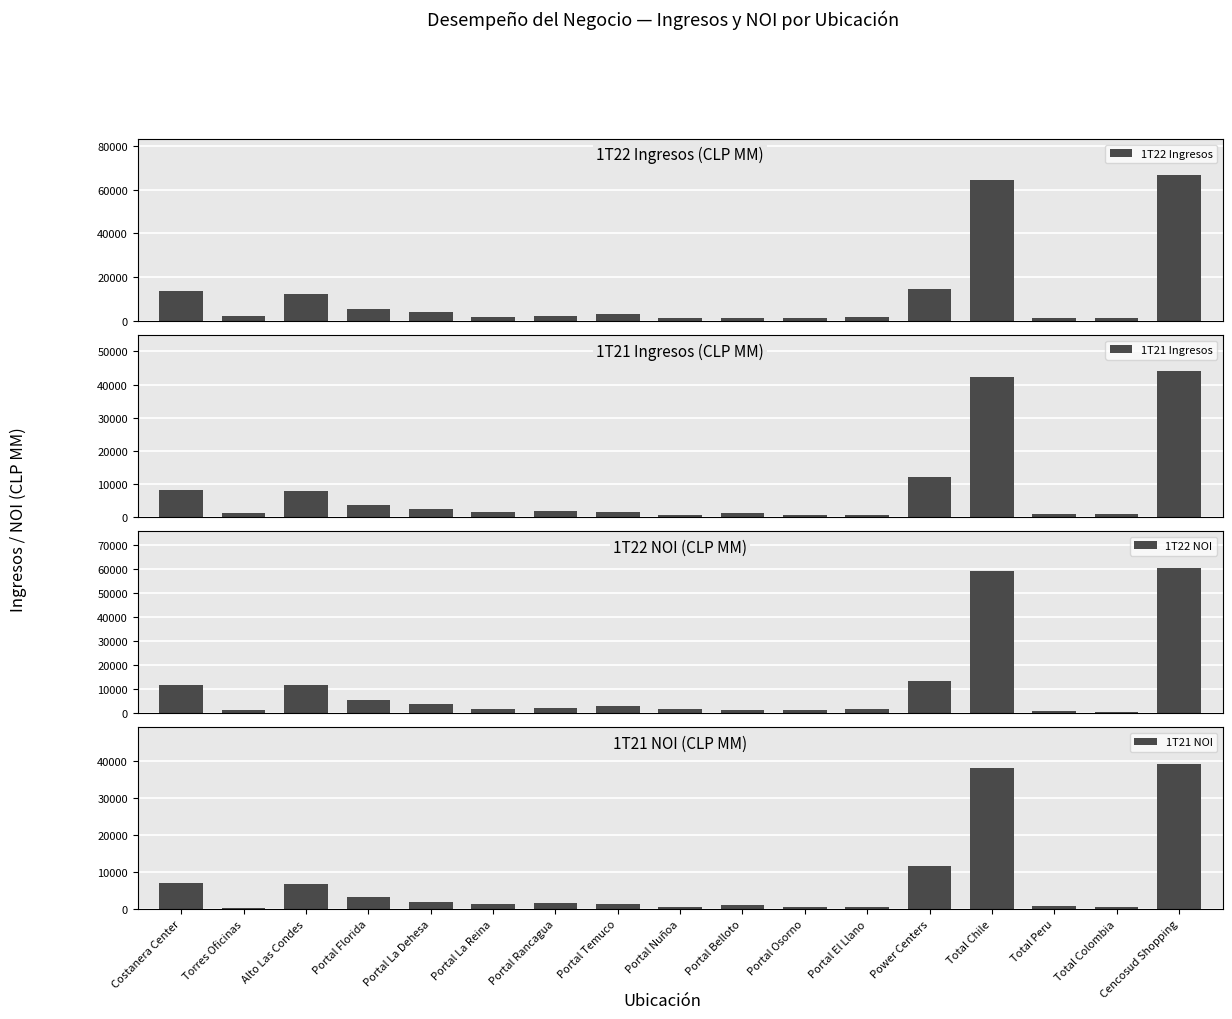

What is the difference between the 1T21 Ingresos values at Costanera Center and Portal Nuñoa?

7539.2